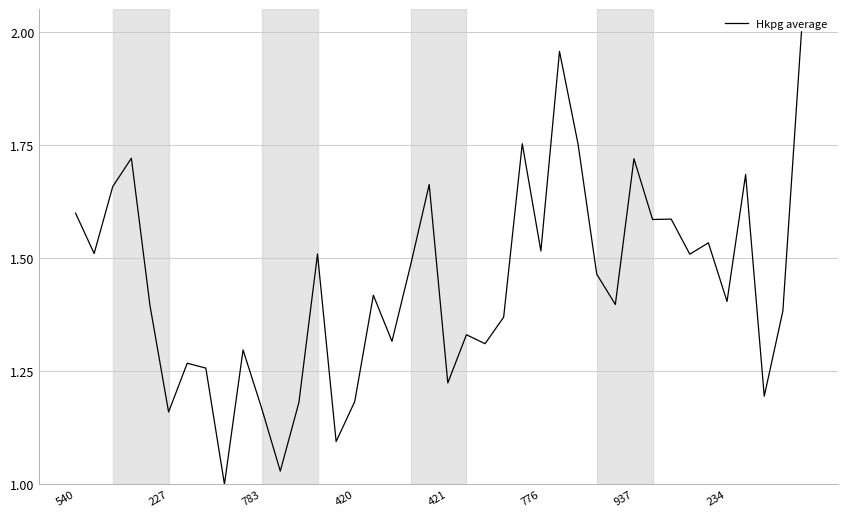

Reading left to right, transcribe all the data shown in this chart.

1.6	1.5	1.7	1.7	1.4	1.2	1.3	1.3	1.0	1.3	1.2	1.0	1.2	1.5	1.1	1.2	1.4	1.3	1.5	1.7	1.2	1.3	1.3	1.4	1.8	1.5	2.0	1.8	1.5	1.4	1.7	1.6	1.6	1.5	1.5	1.4	1.7	1.2	1.4	2.0